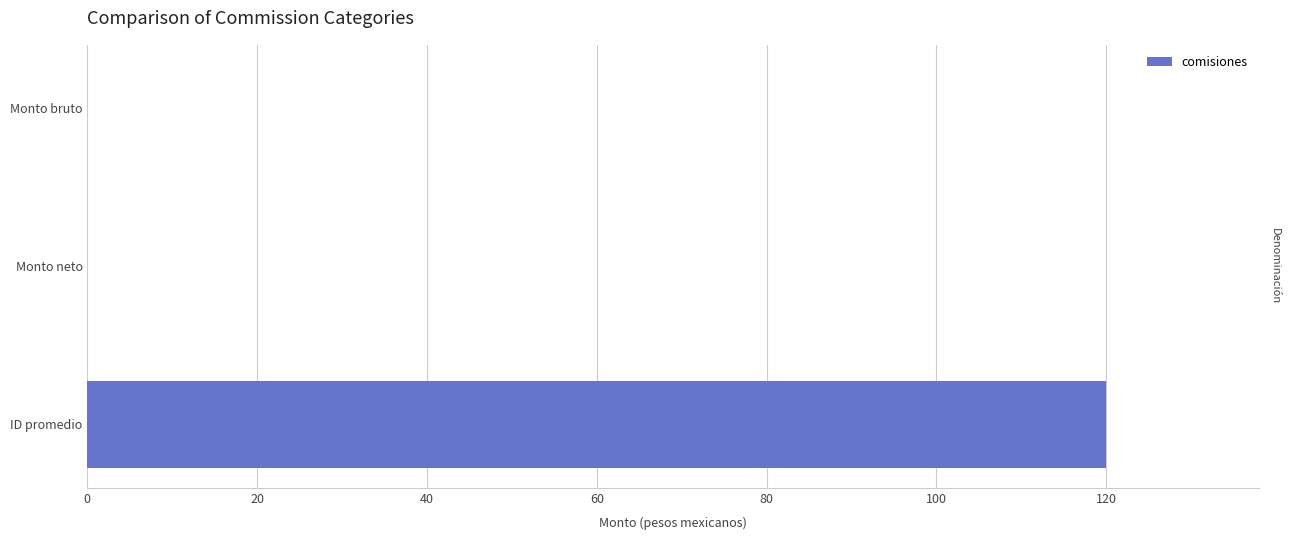

The chart shows a value of 0 at Monto bruto. True or false?

True